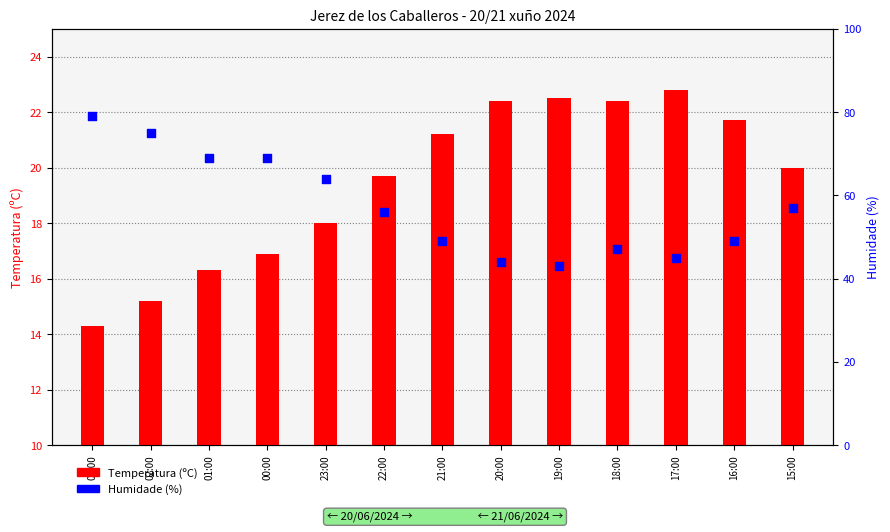

Which series has the largest Y range (max minus min)?

Humidade (%)